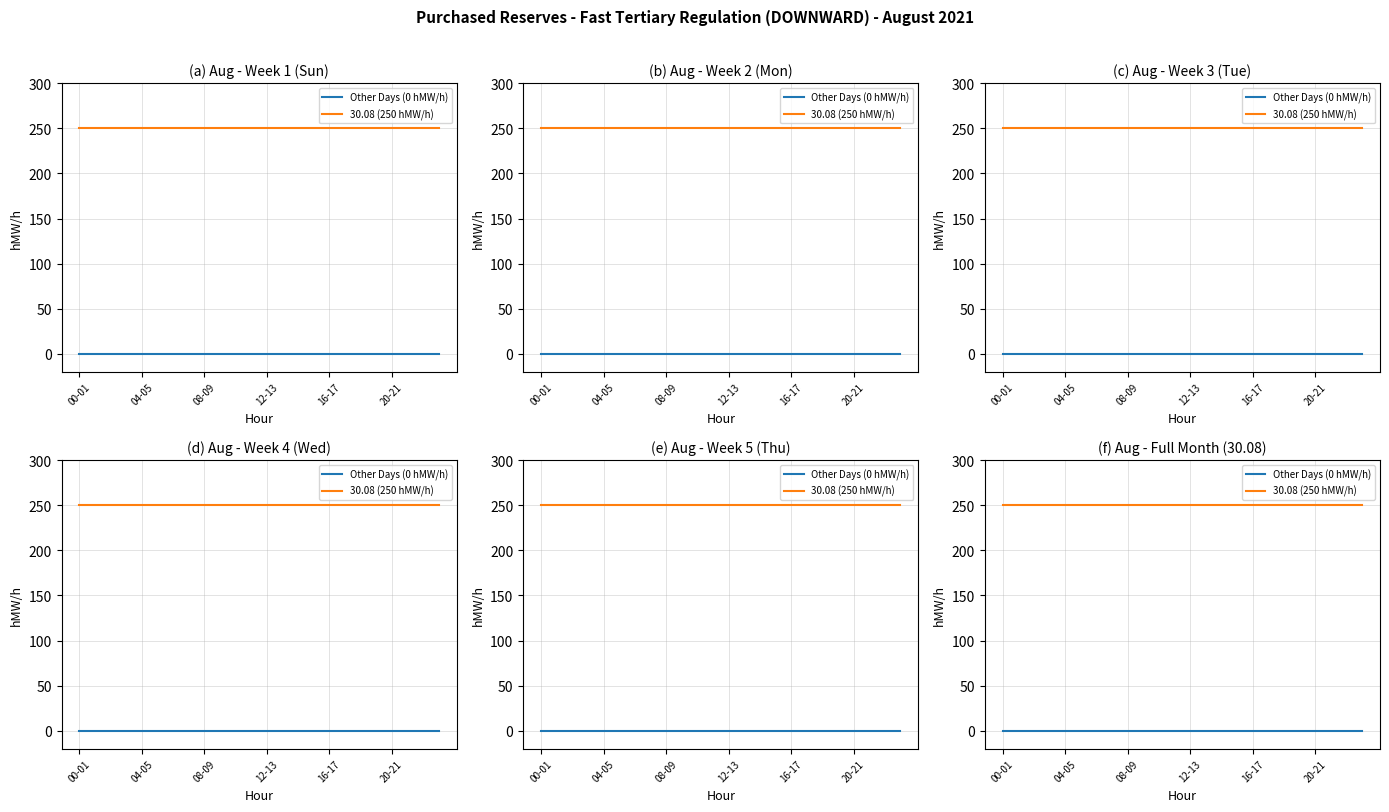

What position from the right is 14?

10